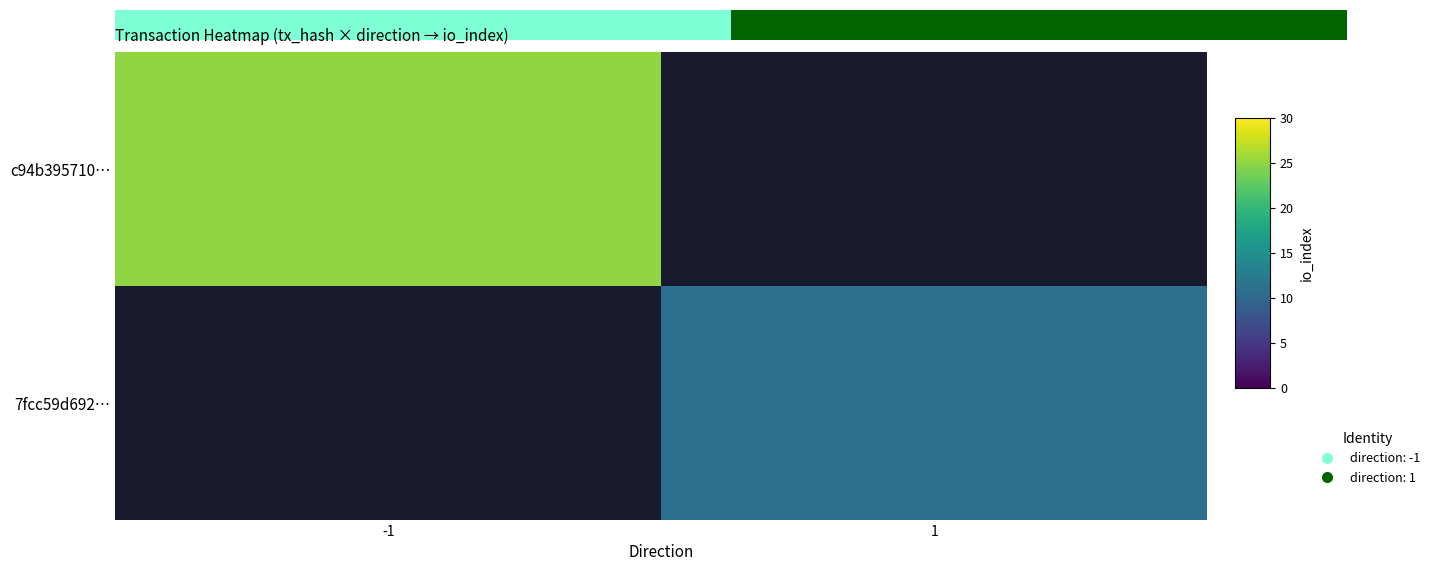

The c94b395710… series shows 5.2 at -1. True or false?

False